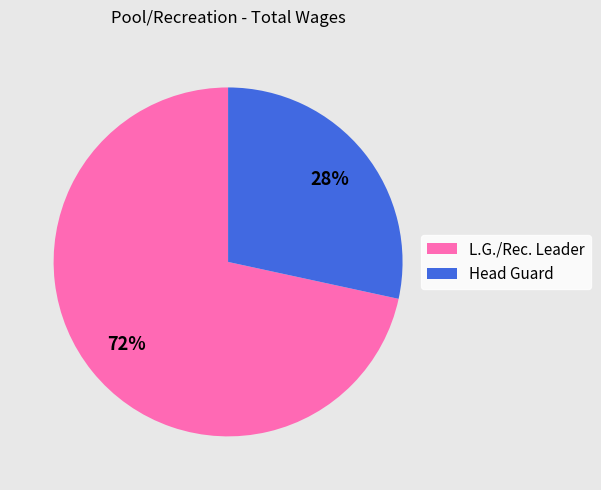

Which has a higher value, L.G./Rec. Leader or Head Guard?

L.G./Rec. Leader